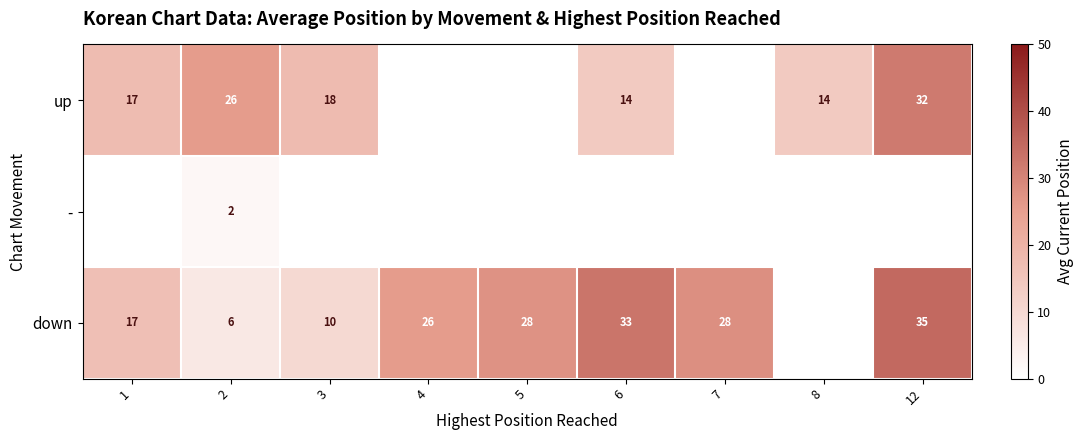

How many categories are shown in the chart?

9